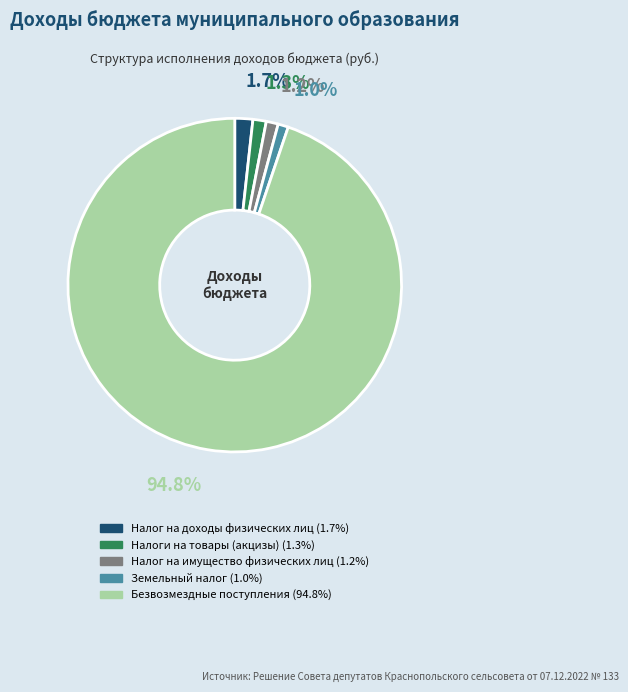

Count the number of slices in the pie.

5